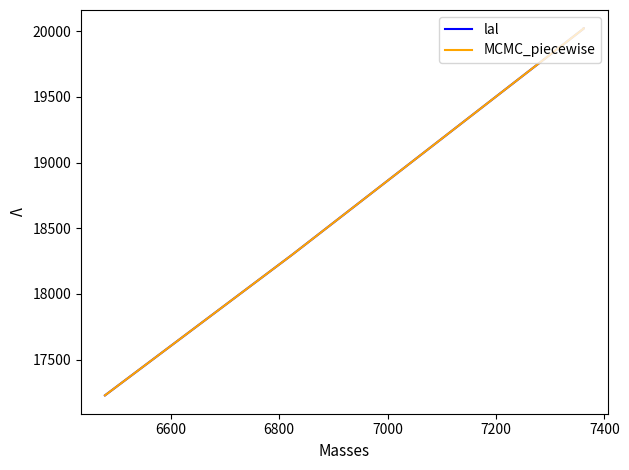

True or false: MCMC_piecewise and lal intersect in this chart.

False